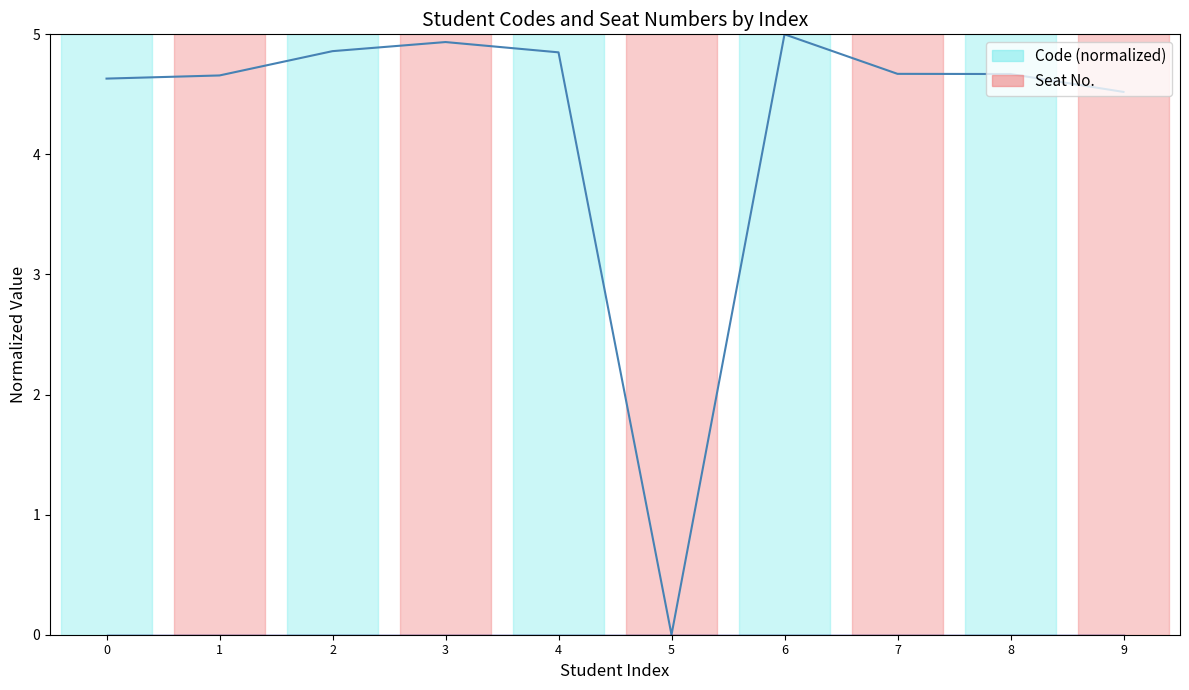

What is the difference between the highest and lowest values at 6?

5.0